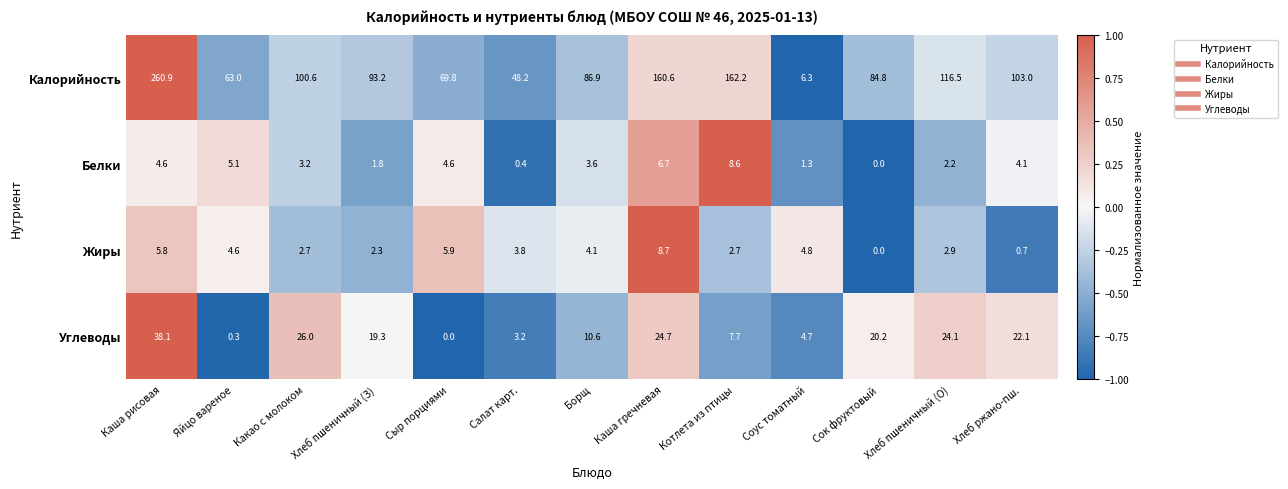

At which category is the sum across all series the highest?

Каша рисовая